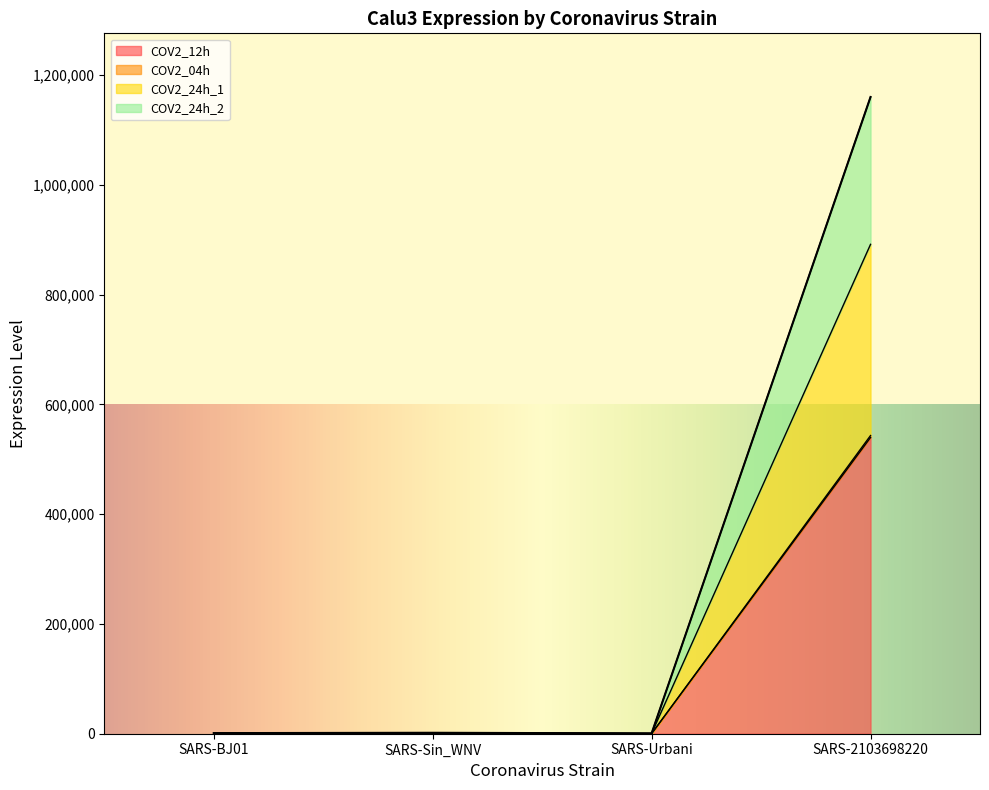

List the labels in order of COV2_24h_1 value, largest first.

SARS-2103698220, SARS-Sin_WNV, SARS-BJ01, SARS-Urbani